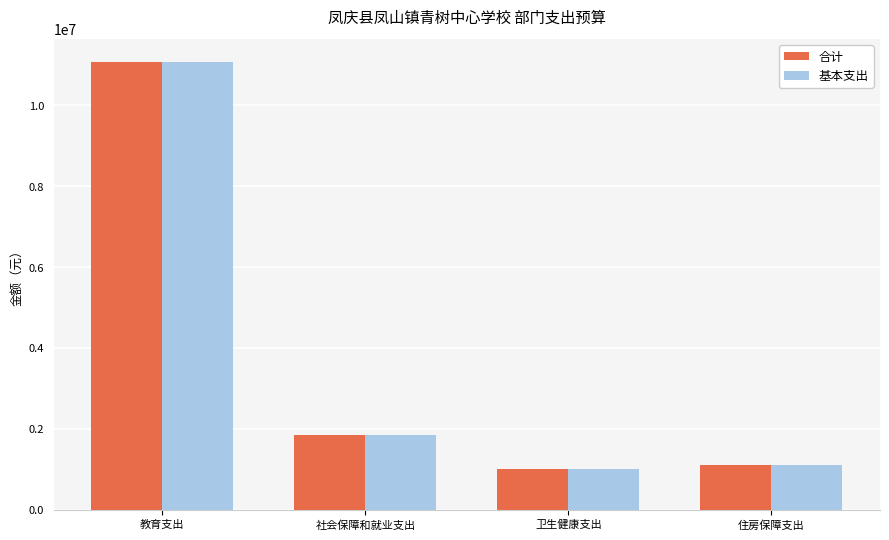

Is it true that 合计 equals 499760.0 at 卫生健康支出?

False